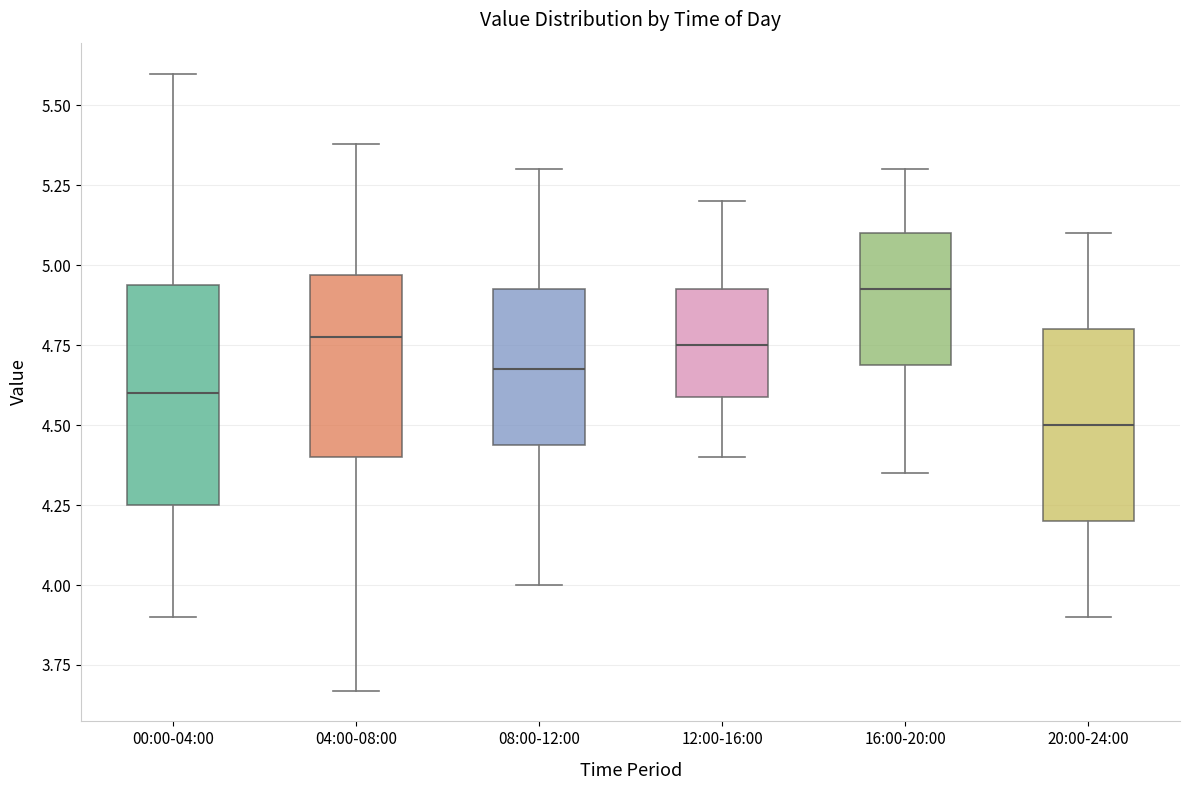

Where is the lower edge of the box for 00:00-04:00 on the y-axis? The values are not printed on the chart, so give them approximately, as read against the axis.

4.25